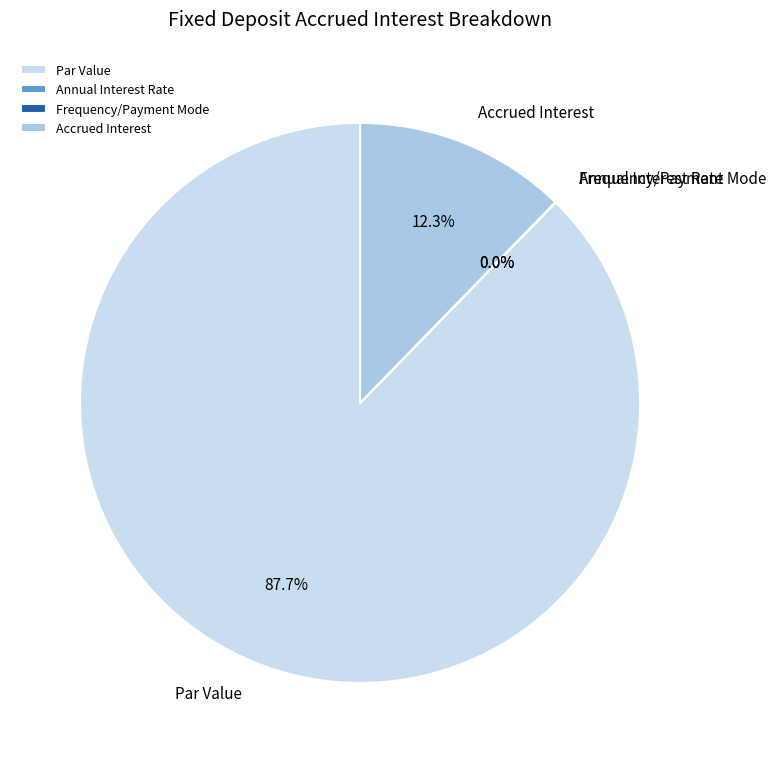

Is there any slice that represents more than half of the pie?

Yes